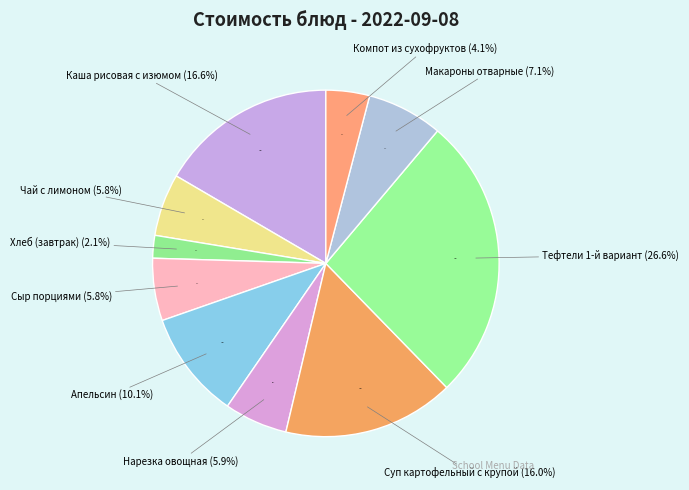

To the nearest percent, what portion does Компот из сухофруктов represent?

4%